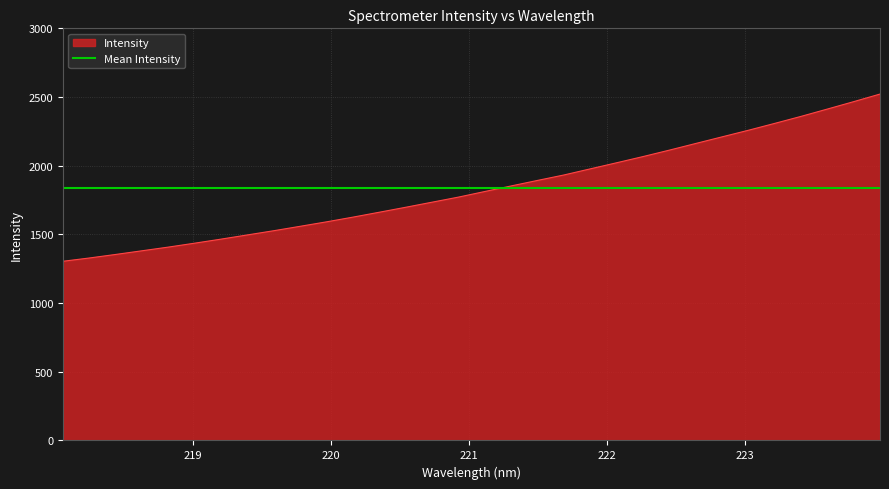

What position from the right is 220.5444?

19